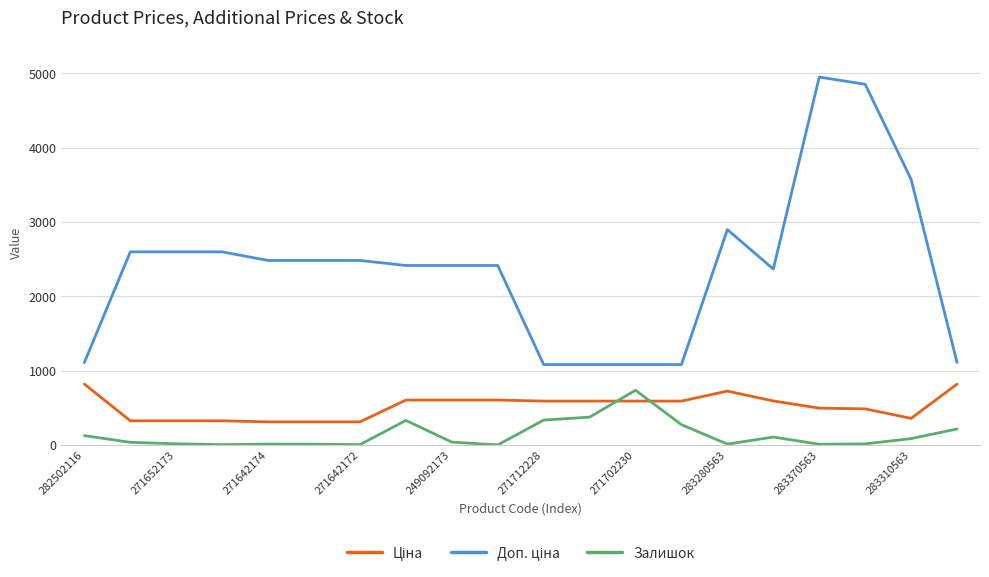

What is the maximum value shown in the chart?

4950.4